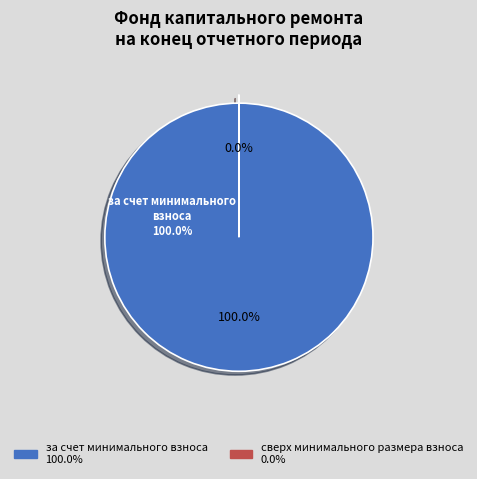

How many slices are in this pie chart?

2